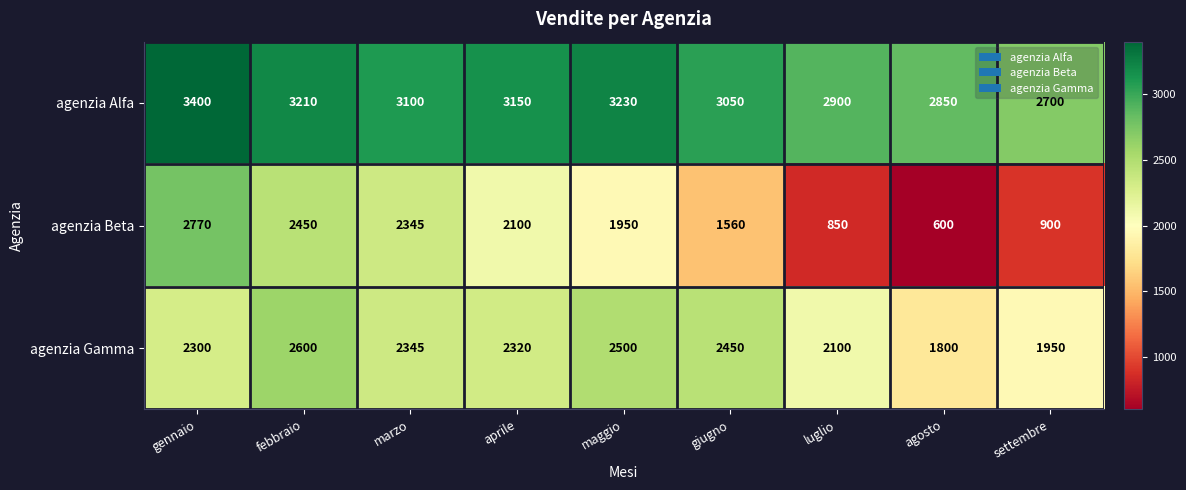

The agenzia Beta series shows 2450 at febbraio. True or false?

True